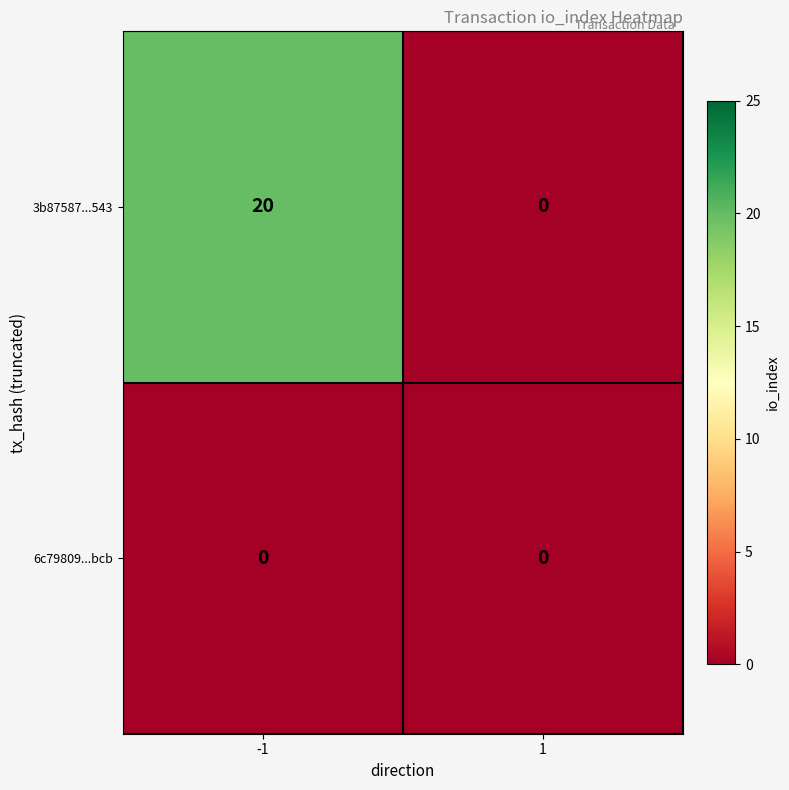

Reading left to right, extract all data points from this chart.

3b87587...543: -1=20	1=0
6c79809...bcb: -1=0	1=0